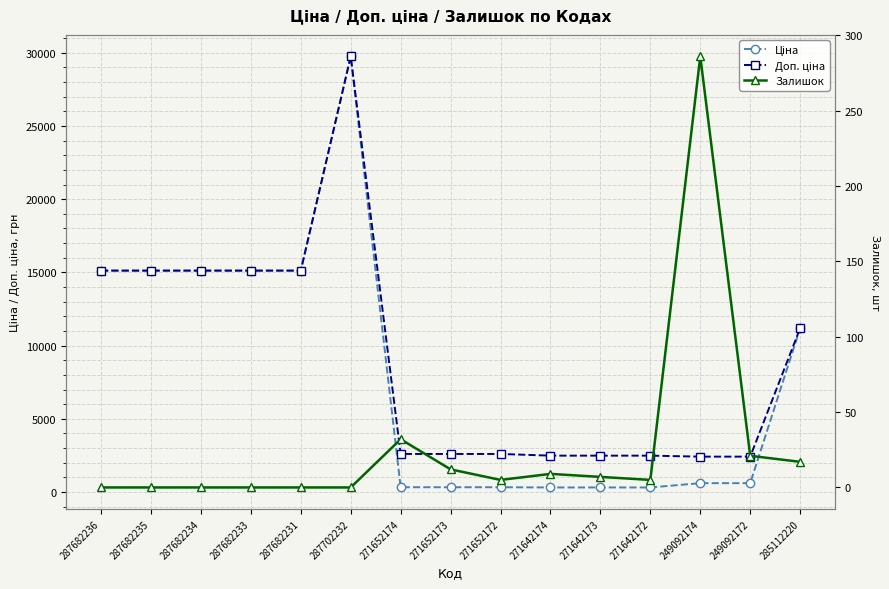

Does the chart display data point markers on the line(s)?

Yes